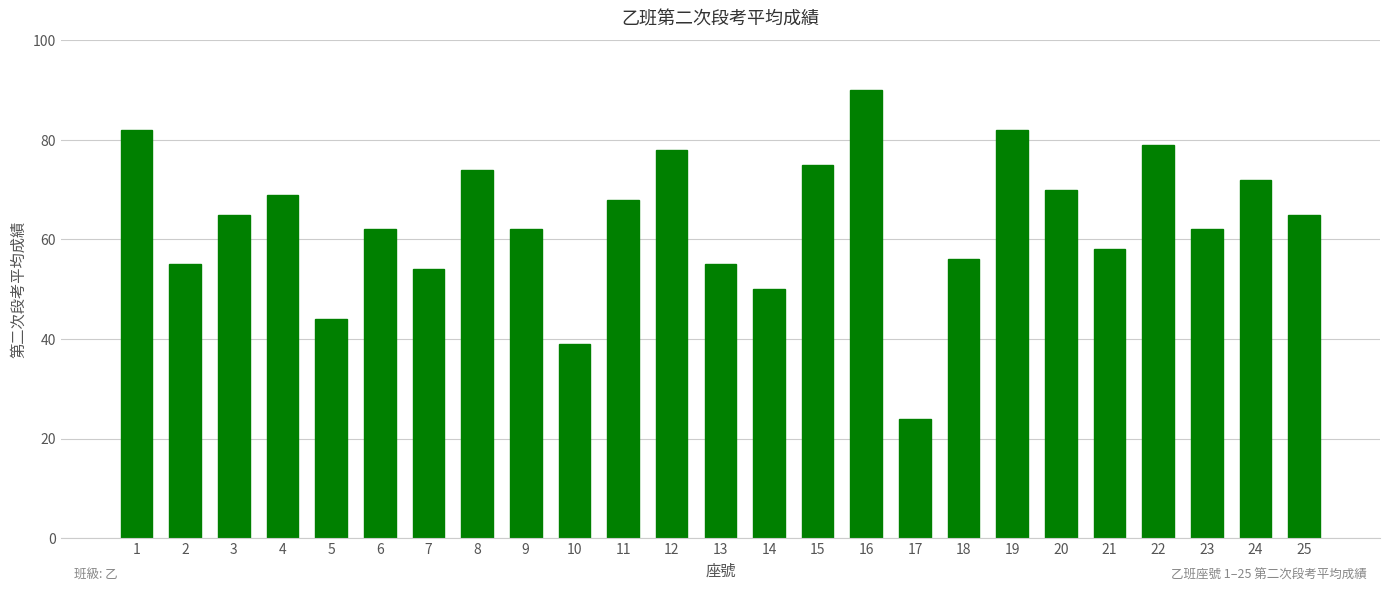

How many bars are there in total?

25